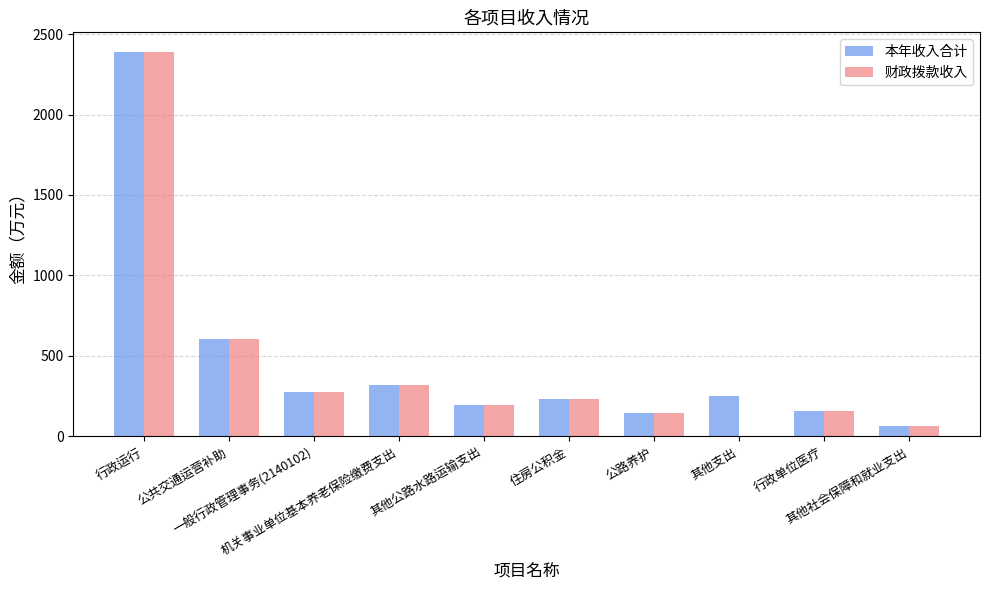

How many data points in 本年收入合计 are above 251?

5